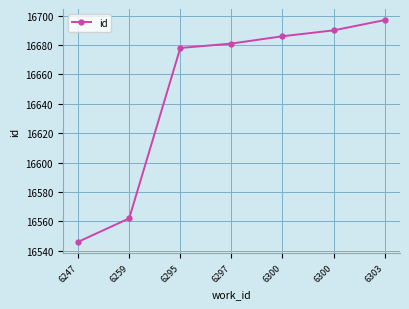

Is this an area chart (filled region under the line)?

No